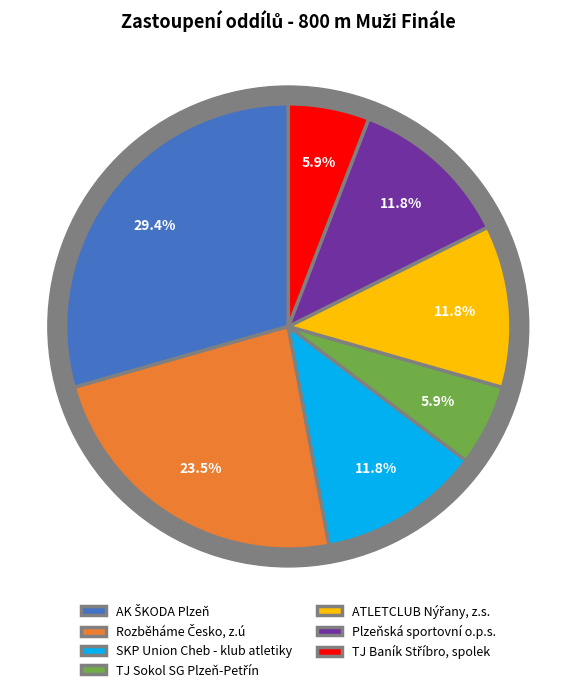

What percentage do TJ Sokol SG Plzeň-Petřín and TJ Baník Stříbro, spolek together represent?

11.8%